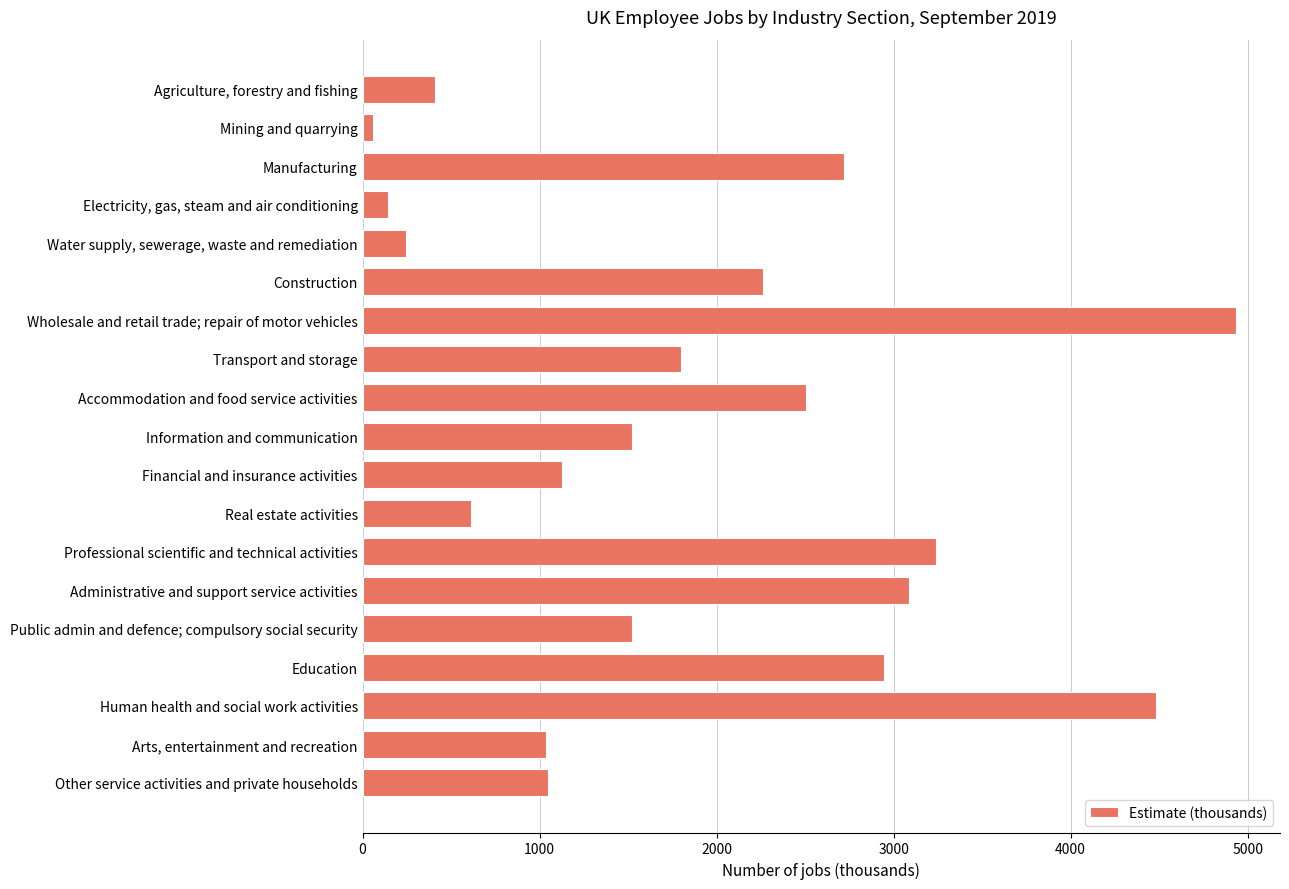

Rank the categories by value from lowest to highest.

Mining and quarrying, Electricity, gas, steam and air conditioning, Water supply, sewerage, waste and remediation, Agriculture, forestry and fishing, Real estate activities, Arts, entertainment and recreation, Other service activities and private households, Financial and insurance activities, Information and communication, Public admin and defence; compulsory social security, Transport and storage, Construction, Accommodation and food service activities, Manufacturing, Education, Administrative and support service activities, Professional scientific and technical activities, Human health and social work activities, Wholesale and retail trade; repair of motor vehicles